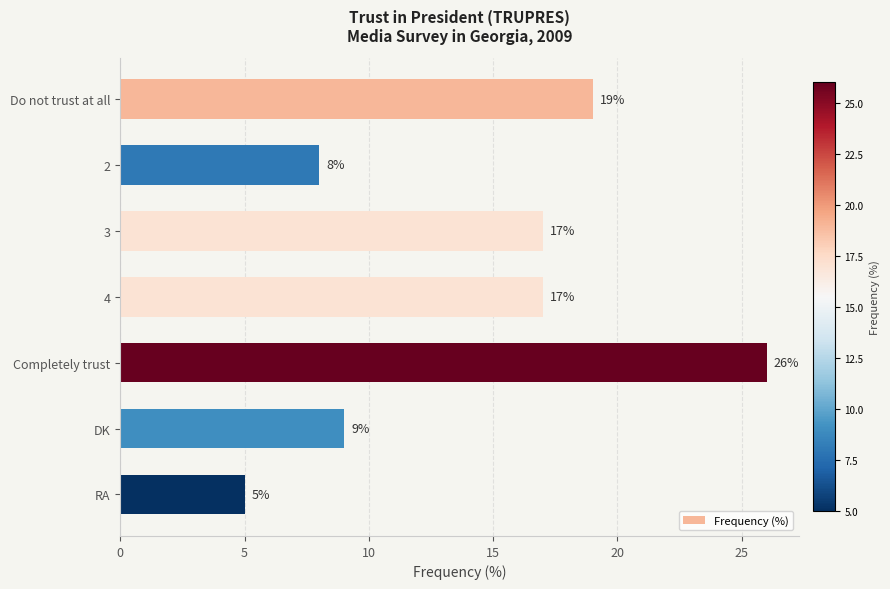

How many bars are there in total?

7